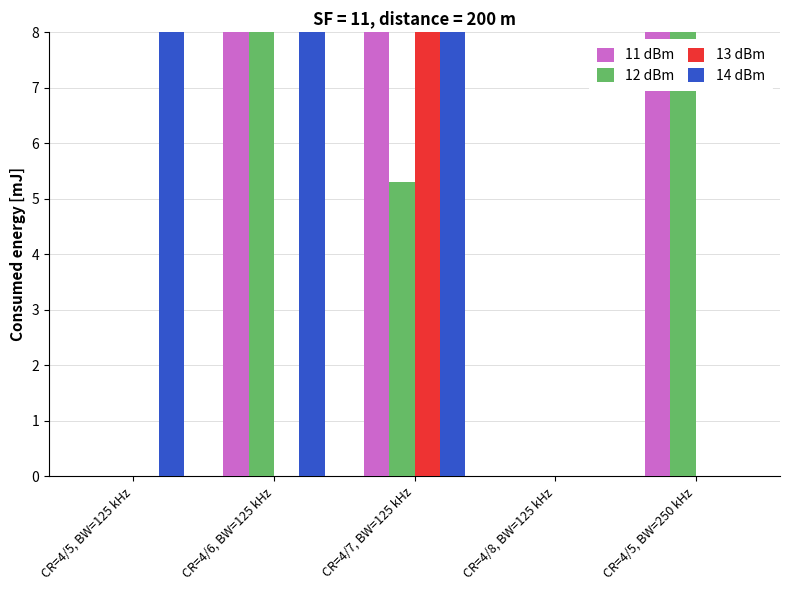

At which label does 11 dBm first exceed 29?

CR=4/6, BW=125 kHz